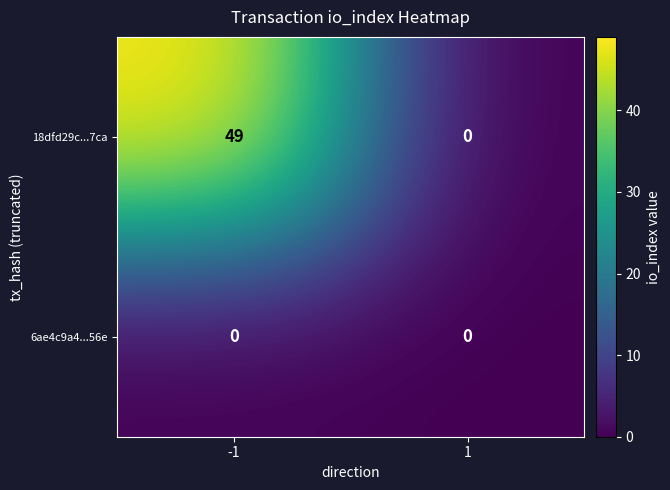

Between -1 and 1, which series saw the biggest shift?

18dfd29c...7ca